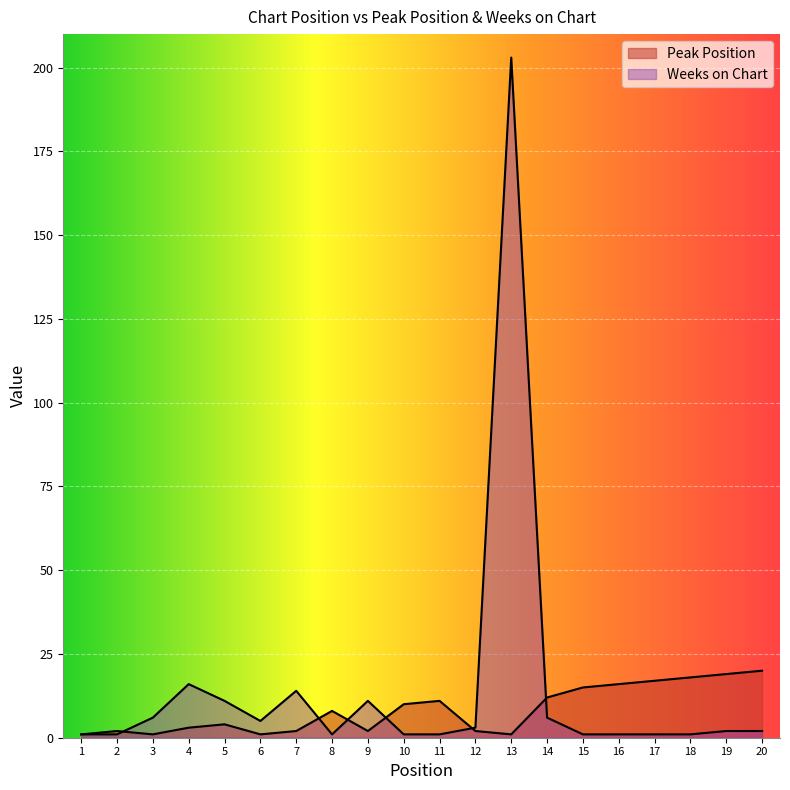

What is the difference between the Peak Position values at 1 and 18?

17